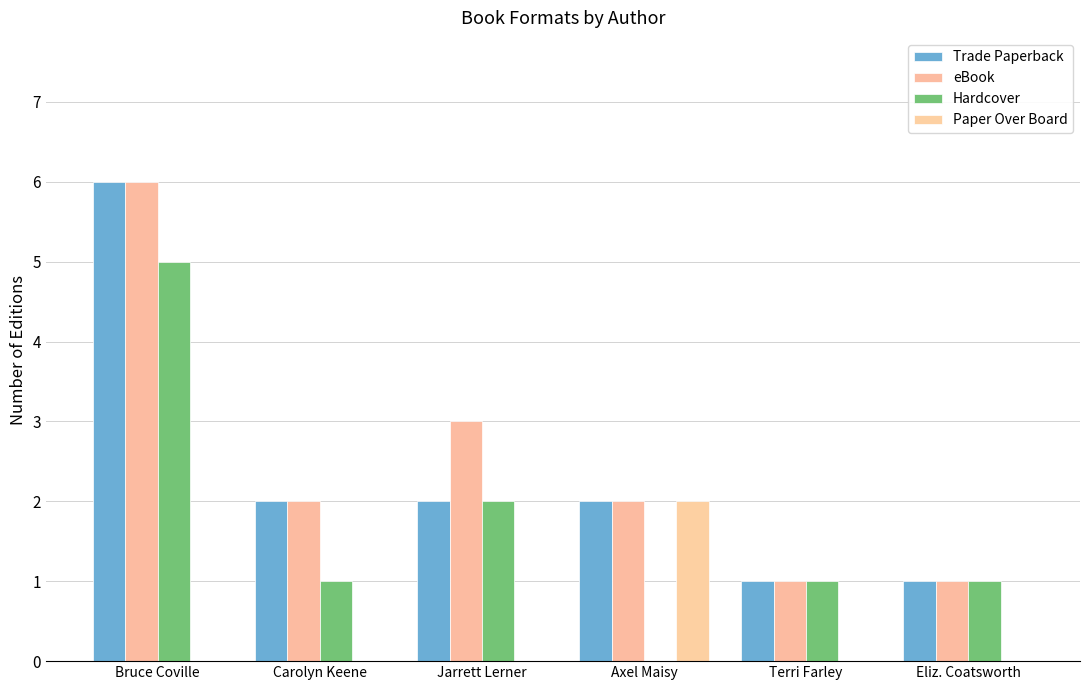

How many groups of bars are there?

6